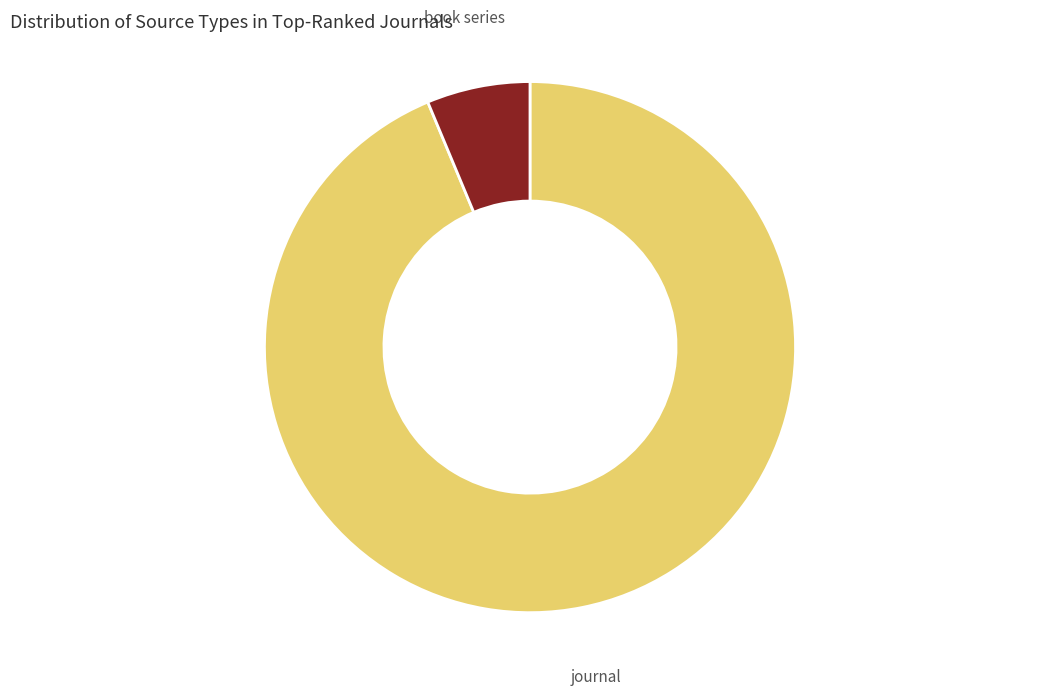

Does any single category account for the majority?

Yes